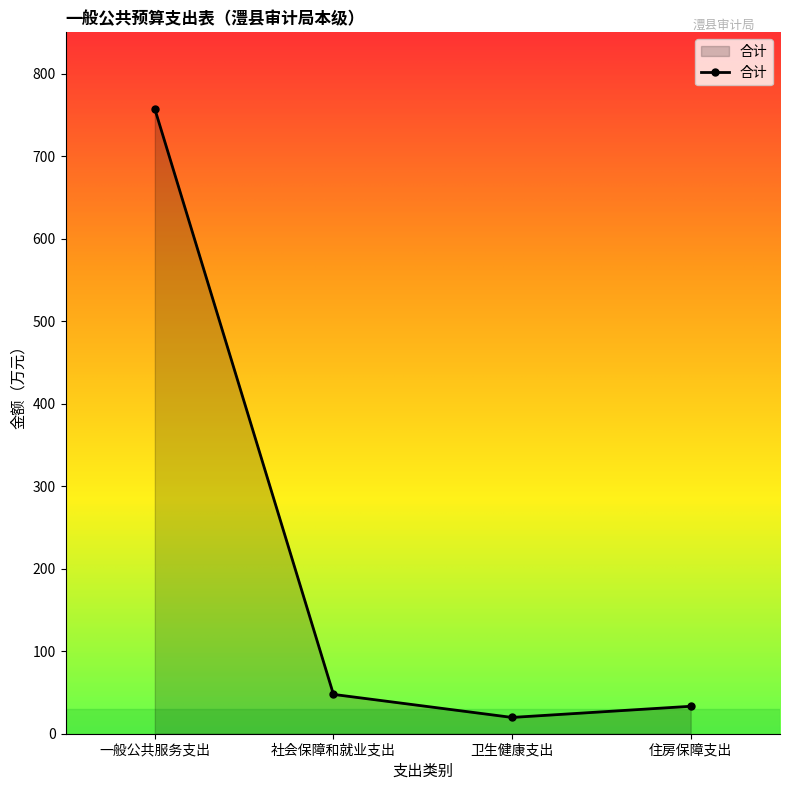

What position from the right is 一般公共服务支出?

4